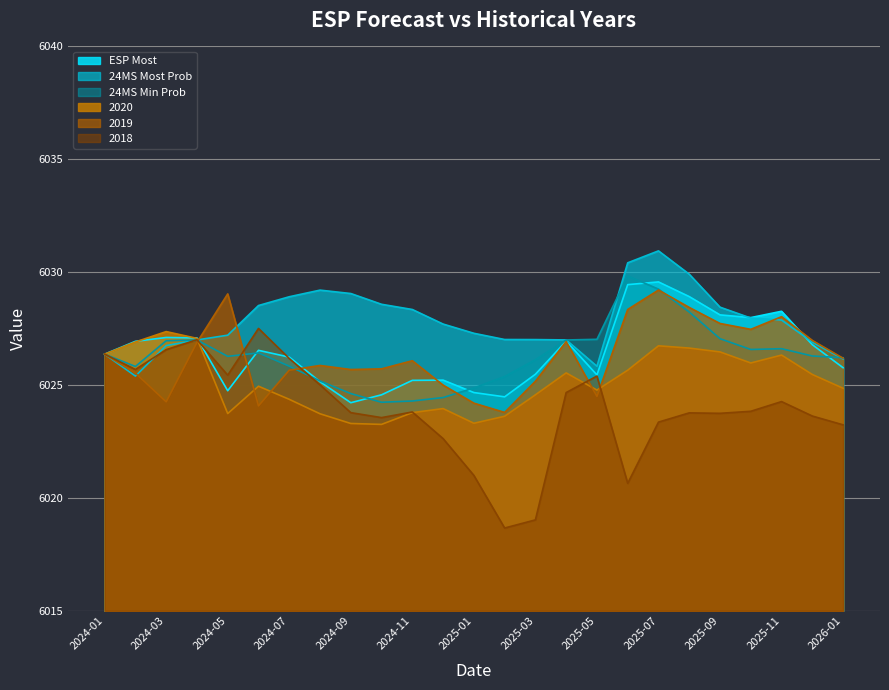

Reading right to left, transcribe all the data shown in this chart.

ESP Most: 10.8	11.8	13.3	13.0	13.1	13.9	14.6	14.4	10.4	11.9	10.5	9.5	9.7	10.2	10.2	9.6	9.2	10.1	11.2	11.5	9.8	12.1	12.1	11.9	11.4
24MS Most Prob: 11.2	11.9	12.9	13.0	13.5	14.9	15.9	15.4	10.8	12.0	12.0	12.0	12.3	12.7	13.3	13.6	14.1	14.2	13.9	13.5	12.2	12.0	11.7	10.4	11.4
24MS Min Prob: 11.2	11.3	11.6	11.6	12.1	13.2	14.3	14.8	12.0	12.0	11.1	10.4	9.9	9.4	9.3	9.2	9.6	10.2	10.8	11.4	11.3	12.0	12.0	10.8	11.4
2020: 9.9	10.5	11.3	11.0	11.5	11.6	11.7	10.7	9.8	10.5	9.6	8.6	8.3	9.0	8.8	8.3	8.3	8.7	9.4	9.9	8.7	12.1	12.4	11.9	11.4
2019: 11.2	12.0	13.0	12.5	12.7	13.4	14.2	13.4	9.5	11.9	10.2	8.8	9.2	10.0	11.1	10.7	10.7	10.9	10.7	9.1	14.0	11.9	9.3	10.5	11.4
2018: 8.2	8.6	9.3	8.8	8.8	8.8	8.4	5.6	10.4	9.7	4.0	3.7	6.0	7.6	8.8	8.6	8.8	10.0	11.2	12.5	10.4	12.0	11.6	10.7	11.4